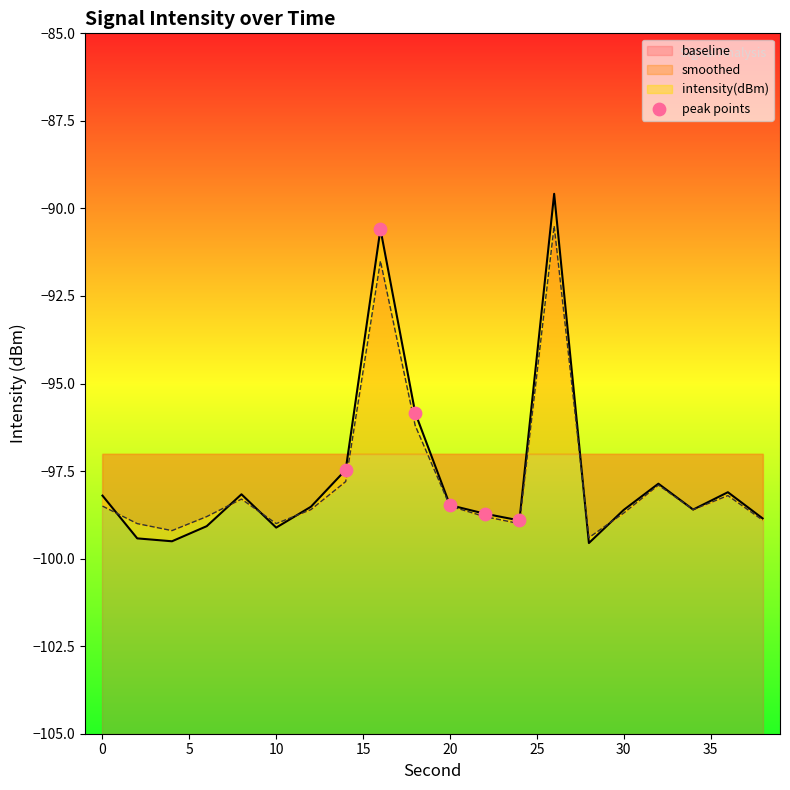

What is the highest value of the smoothed series?

-90.5